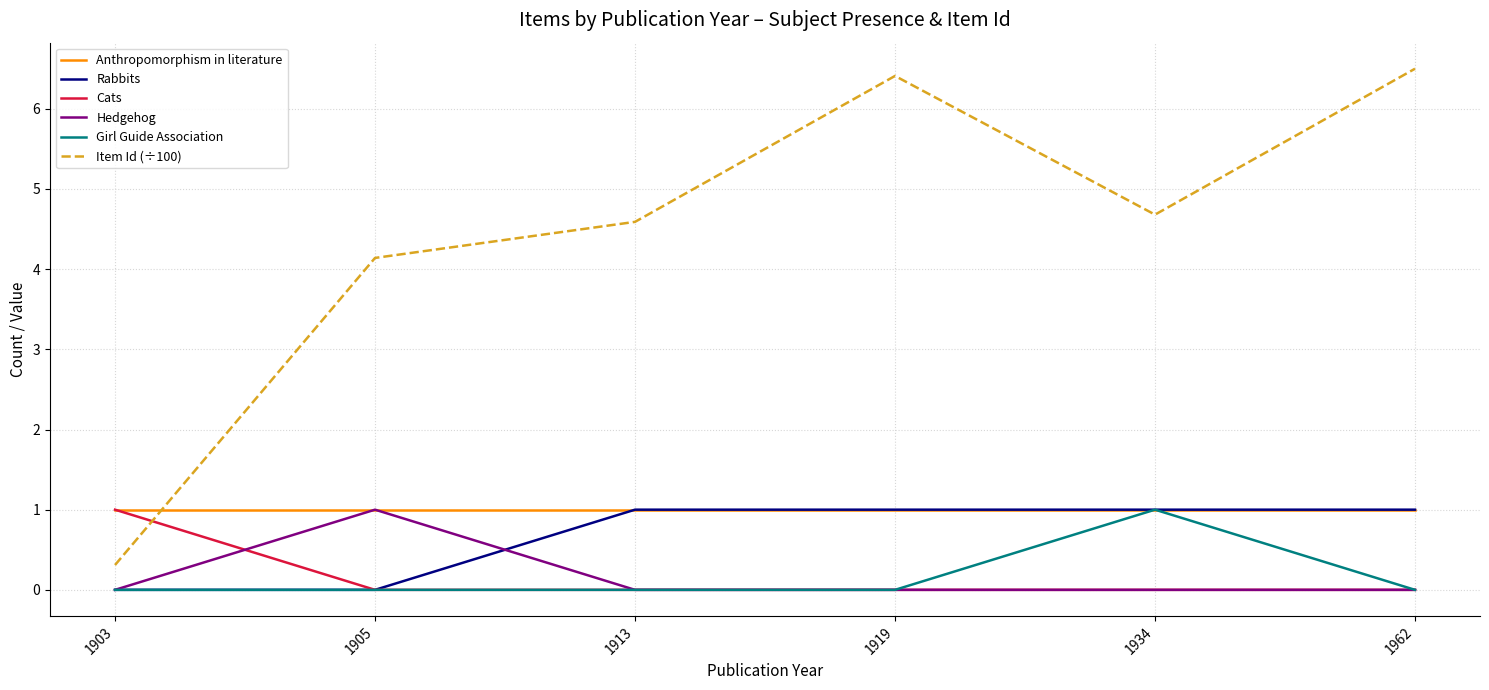

What is the difference between the highest and lowest values at 1962?

6.5